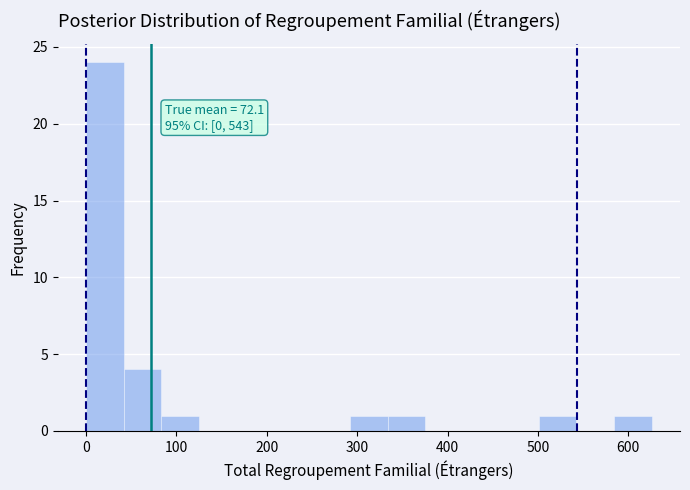

Which range on the x-axis has the tallest bar?

0 to 40